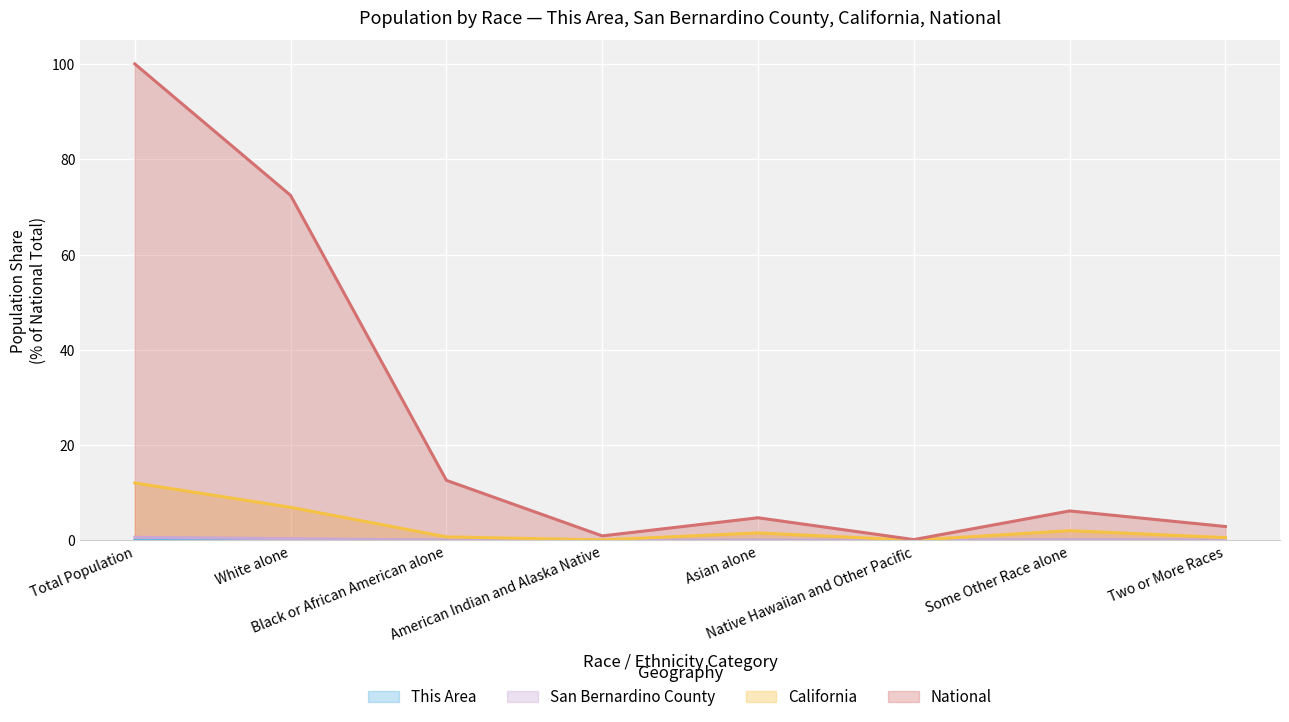

At Native Hawaiian and Other Pacific, list the series in order from smallest to largest.

This Area, San Bernardino County, California, National